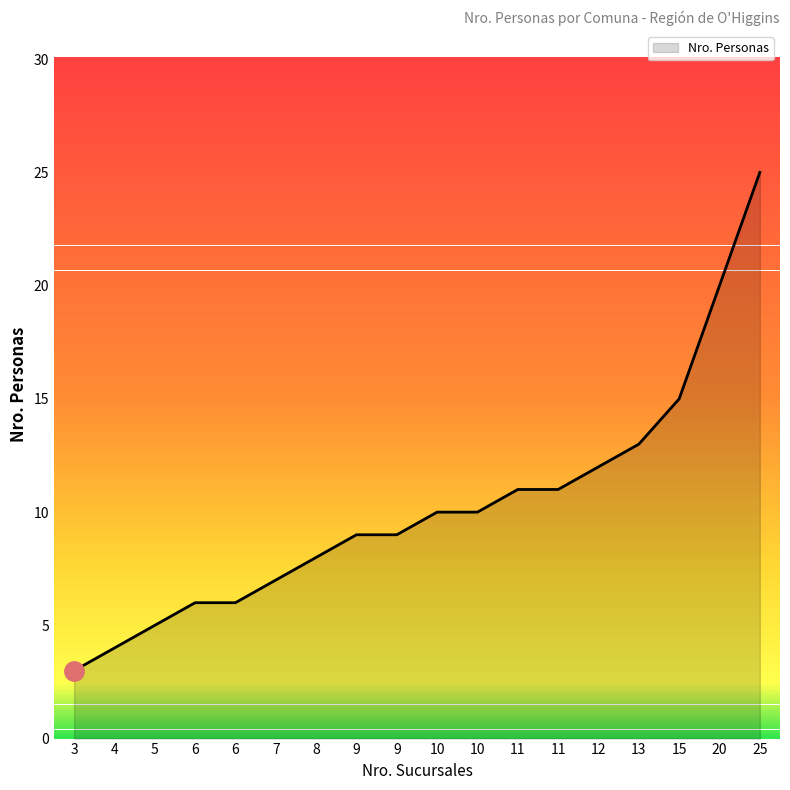

Does the chart have visible grid lines?

No